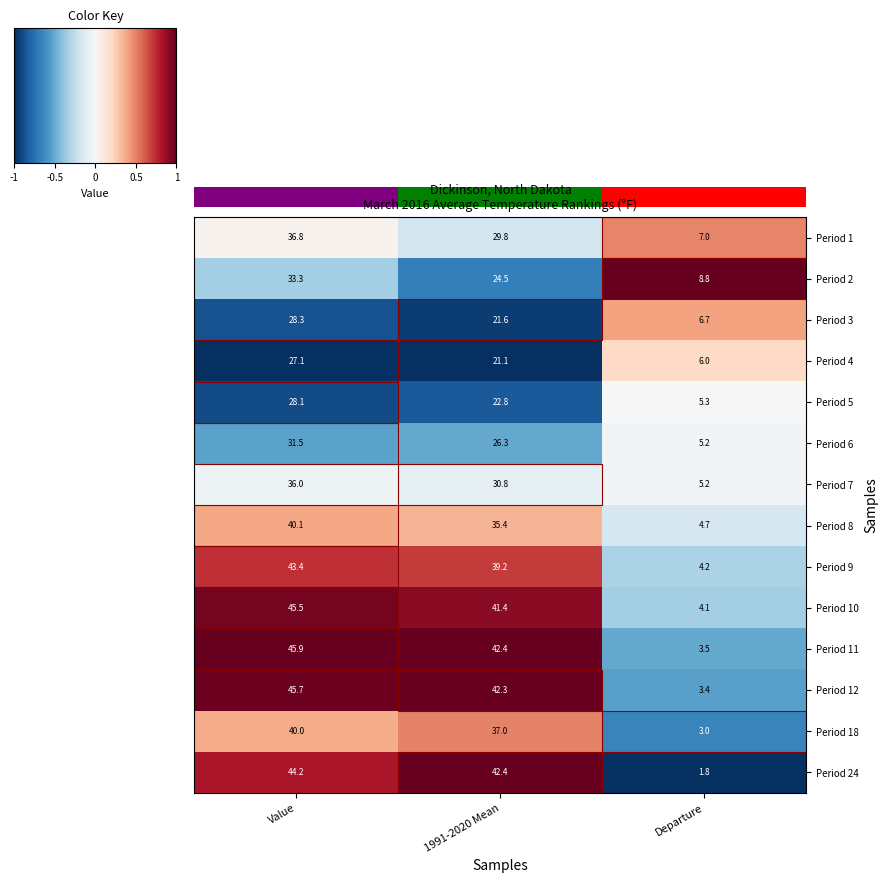

The Period 3 series shows -0.4 at 1991-2020 Mean. True or false?

False